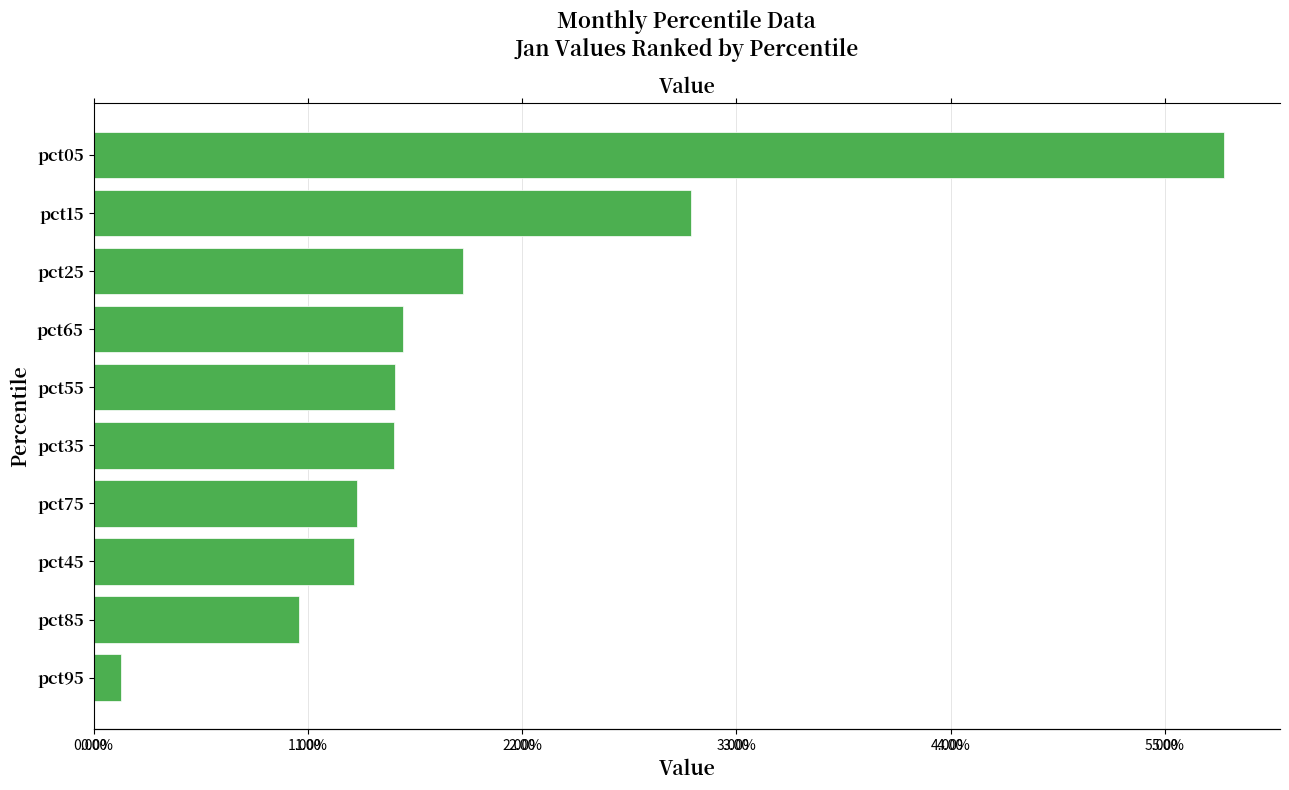

The value at pct35 is 2.2. True or false?

False